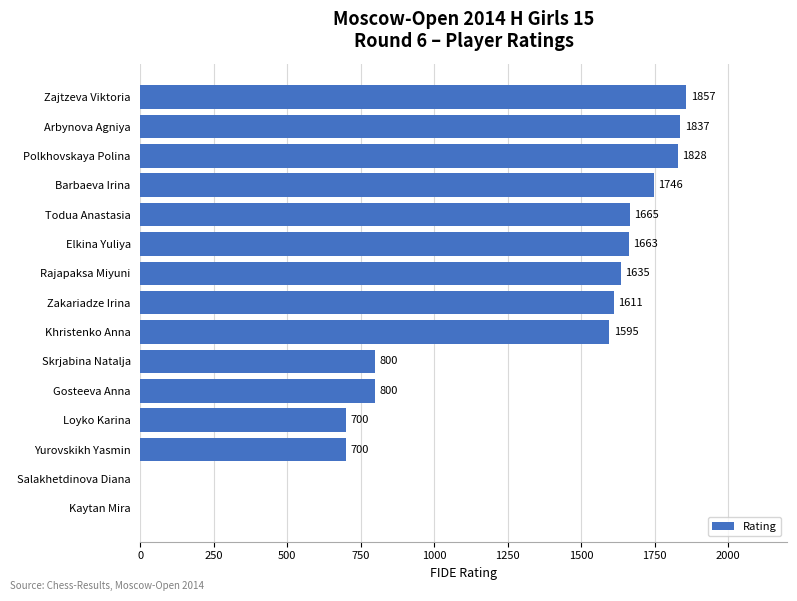

Reading top to bottom, what are all the values shown in this chart?

Zajtzeva Viktoria=1857	Arbynova Agniya=1837	Polkhovskaya Polina=1828	Barbaeva Irina=1746	Todua Anastasia=1665	Elkina Yuliya=1663	Rajapaksa Miyuni=1635	Zakariadze Irina=1611	Khristenko Anna=1595	Skrjabina Natalja=800	Gosteeva Anna=800	Loyko Karina=700	Yurovskikh Yasmin=700	Salakhetdinova Diana=0	Kaytan Mira=0